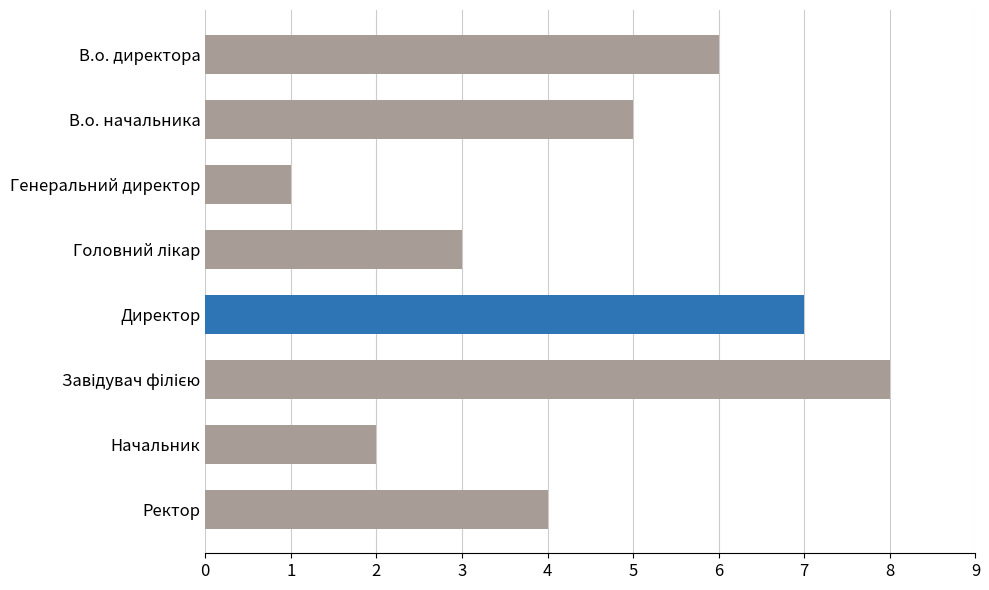

The chart shows a value of 2 at В.о. начальника. True or false?

False